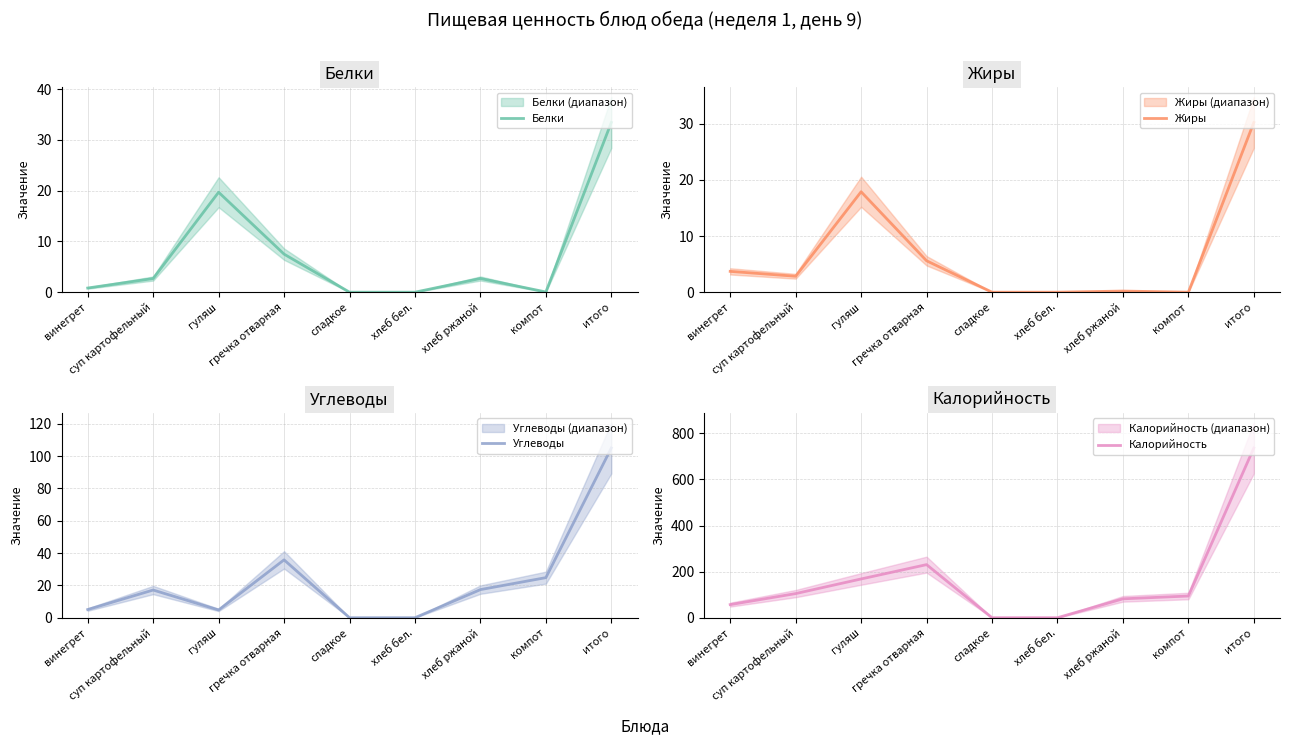

What is the spread (max minus min) of values at суп картофельный?

102.1